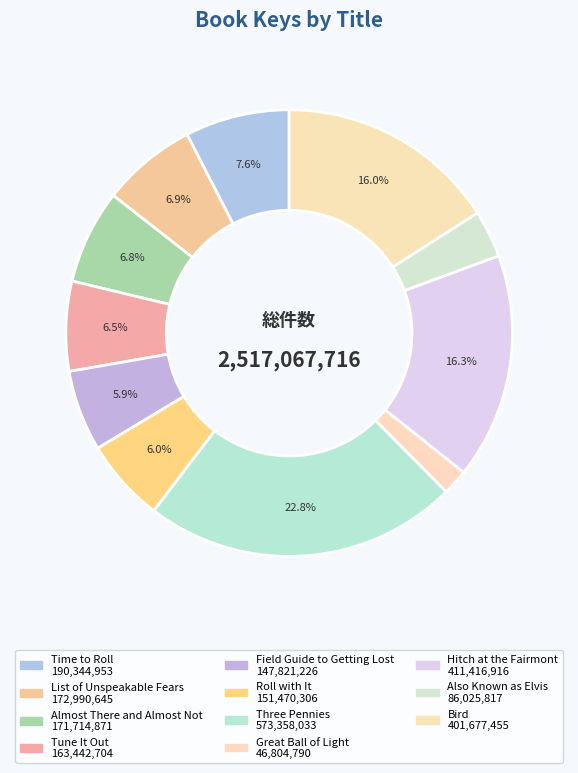

To the nearest percent, what is the average slice percentage?

9%